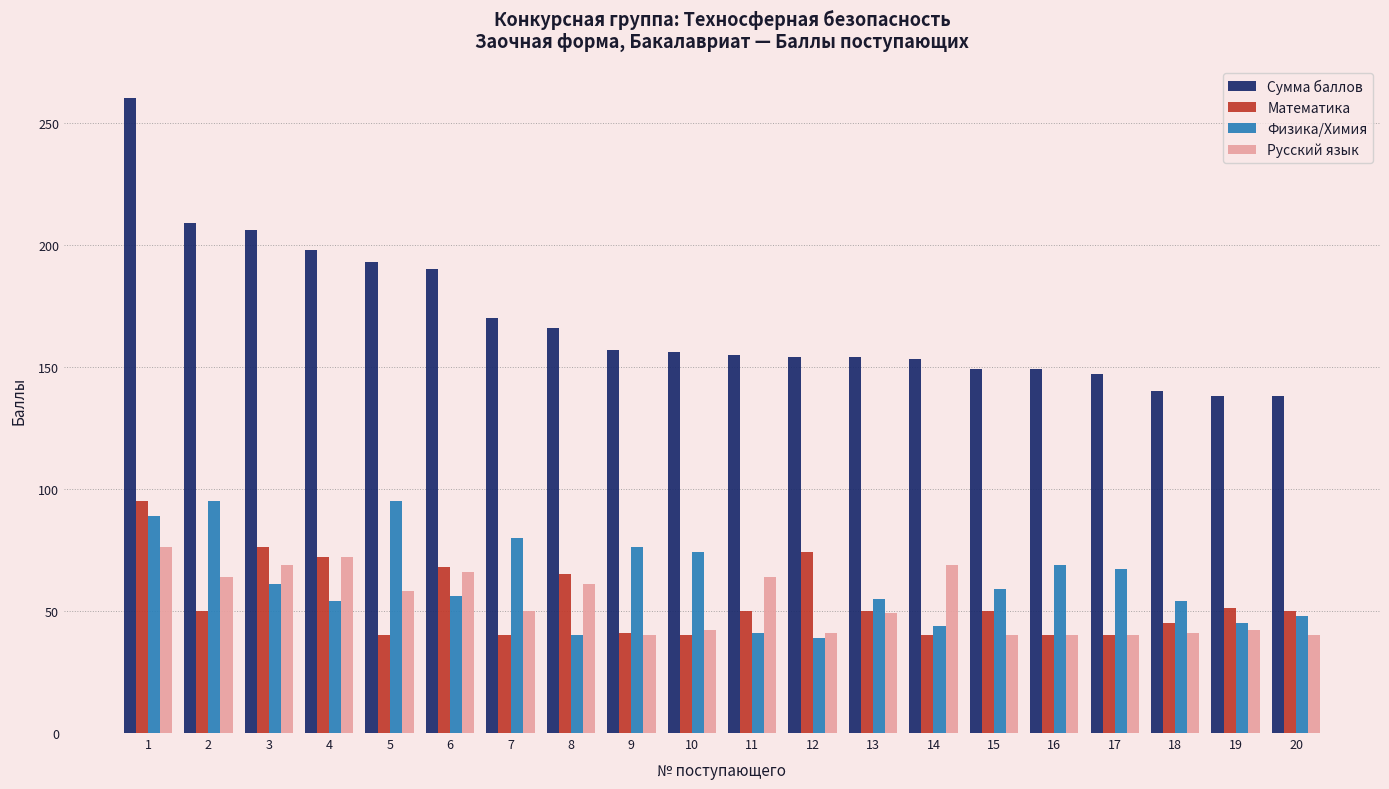

At which label is Русский язык closest to 58?

5